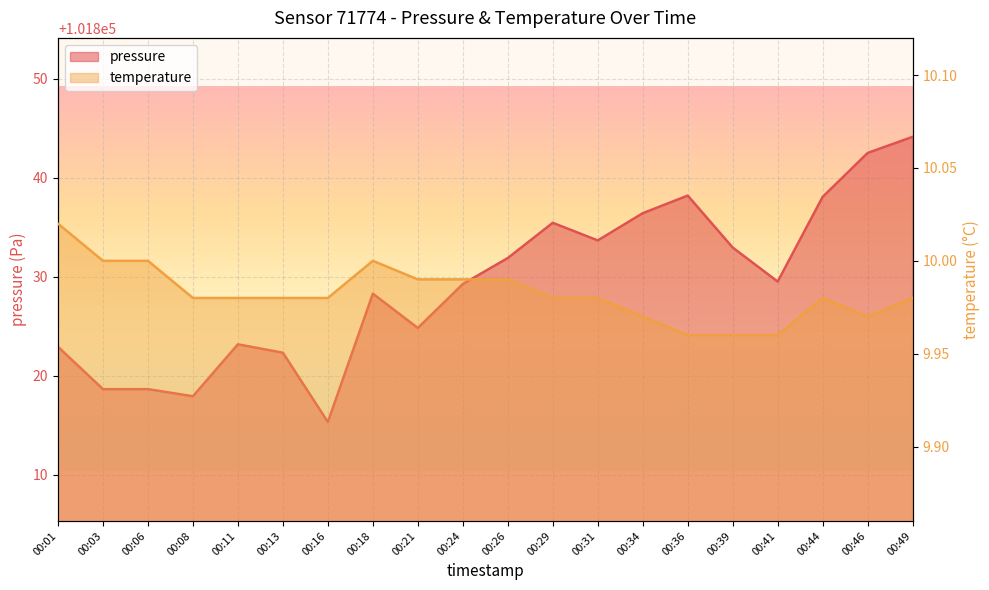

Which category has the lowest value in the pressure series?

00:16